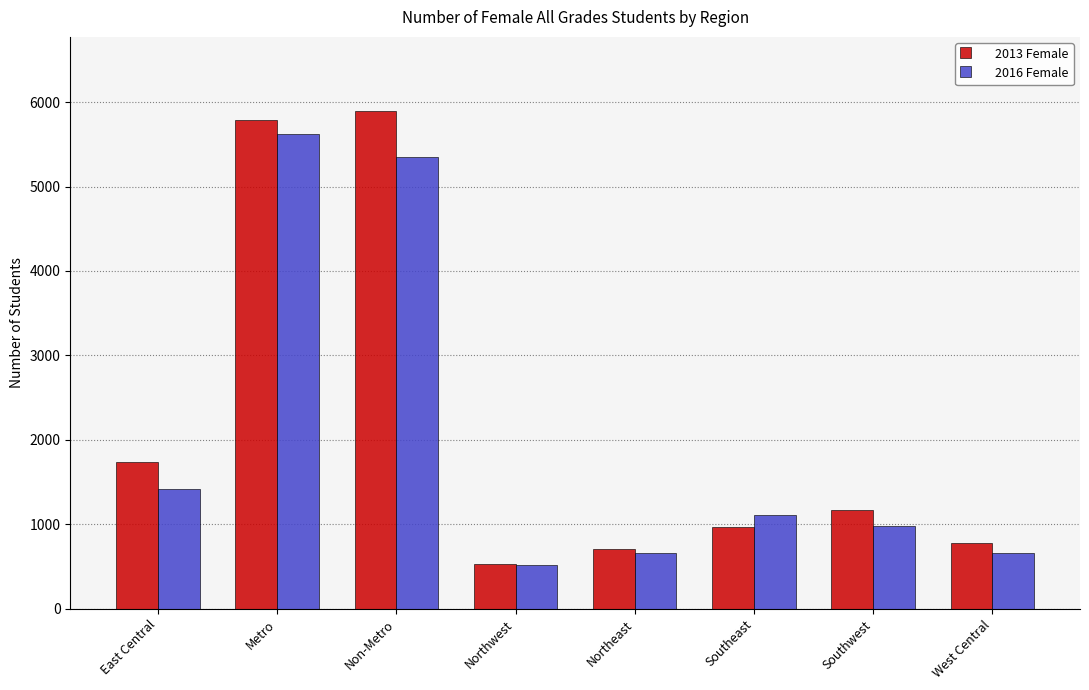

At which category does the chart reach its minimum across all series?

Northwest